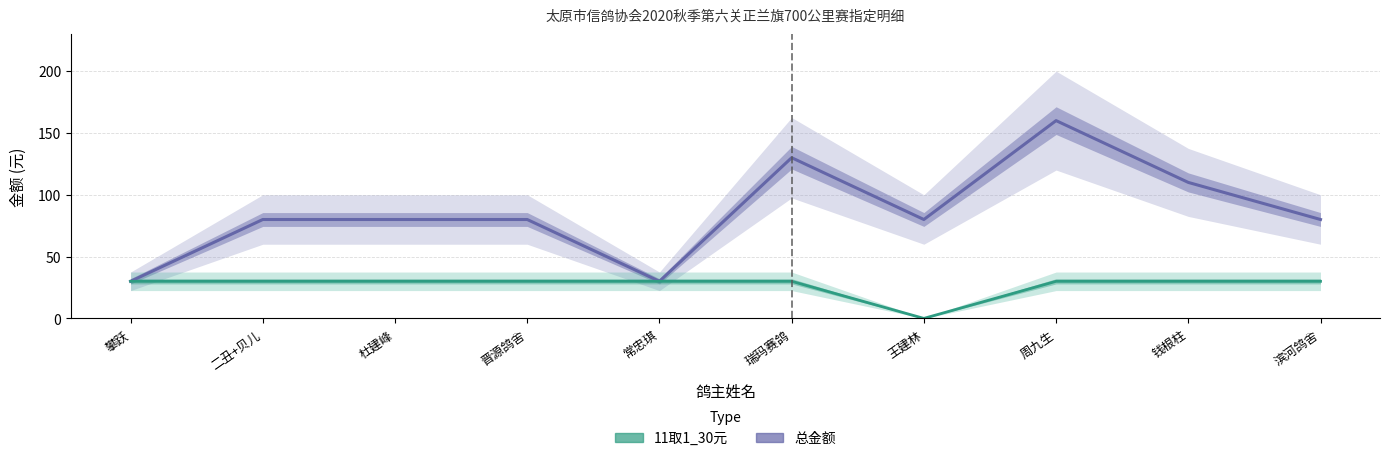

Rank the series at 常忠琪 from lowest to highest value.

总金额, 11取1_30元